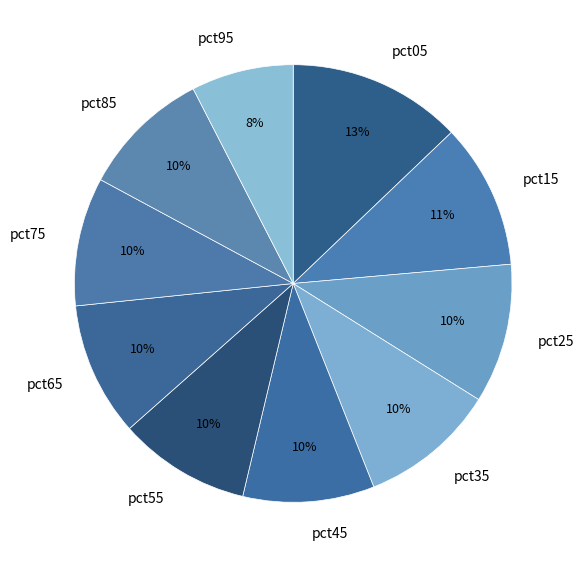

To the nearest percent, what portion does pct25 represent?

10%